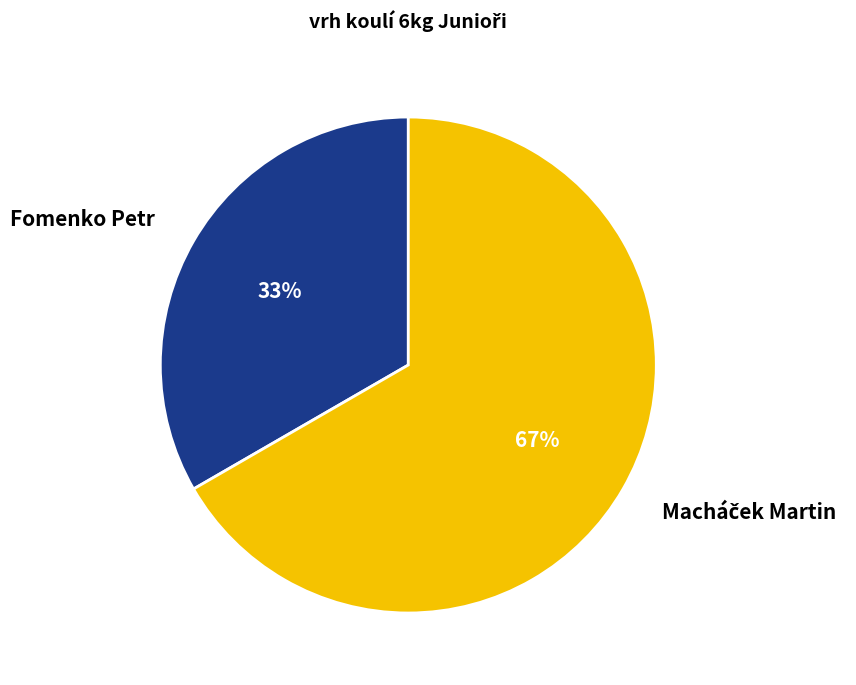

Which slice is the smallest?

Fomenko Petr